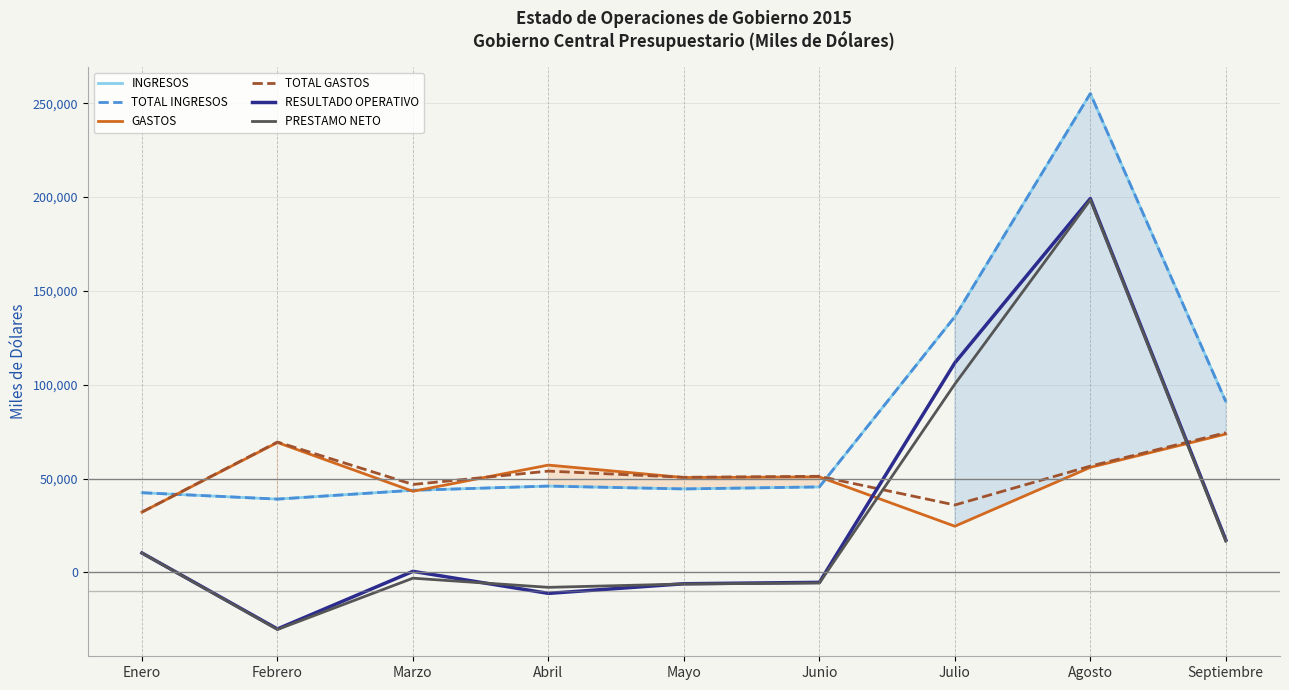

Between which two adjacent categories do PRESTAMO NETO and TOTAL GASTOS first intersect?

Junio and Julio